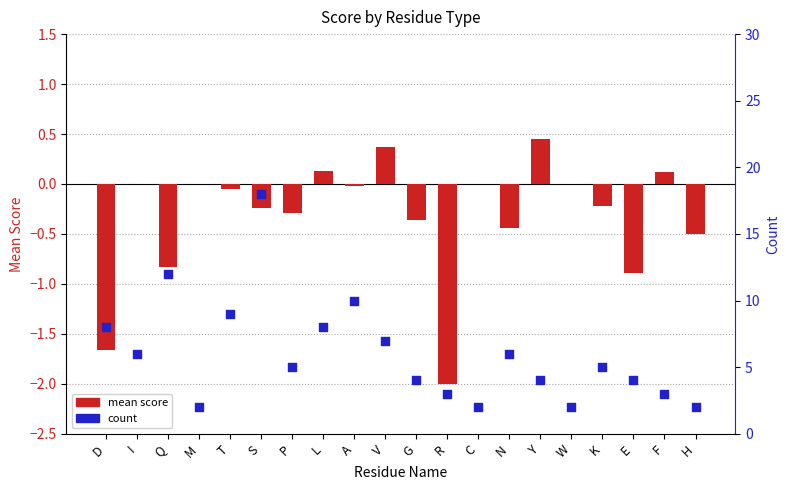

Which series has the largest total across all categories?

count